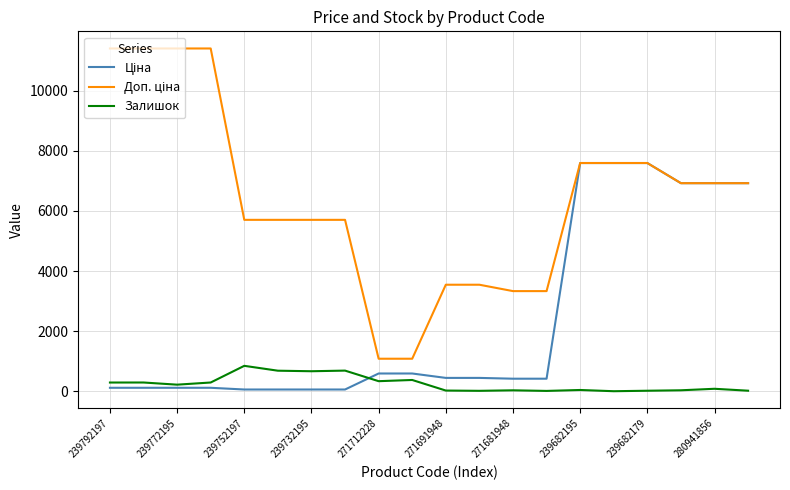

What is the maximum value shown in the chart?

11410.0